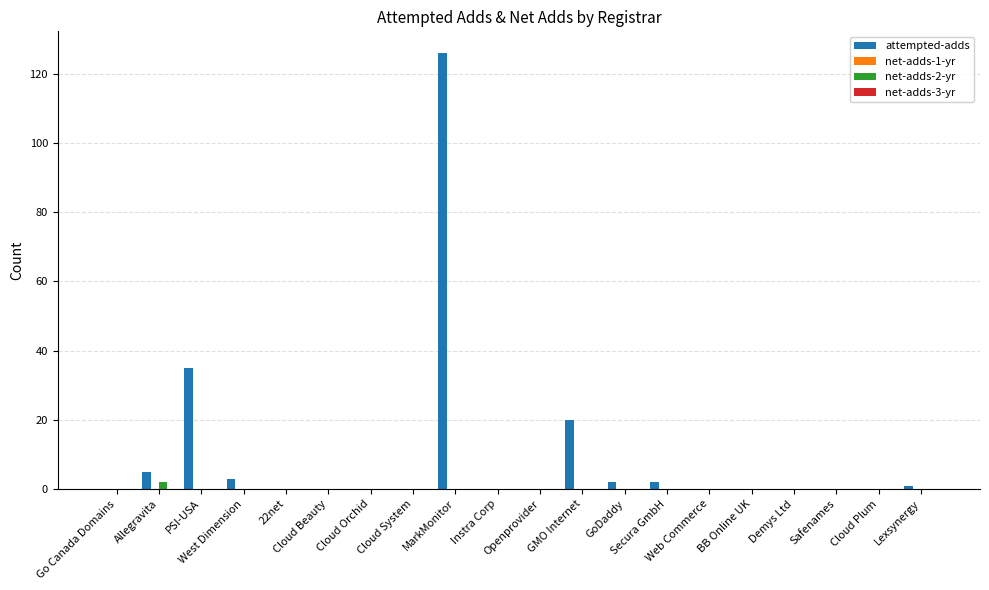

Which series has the largest total across all categories?

attempted-adds